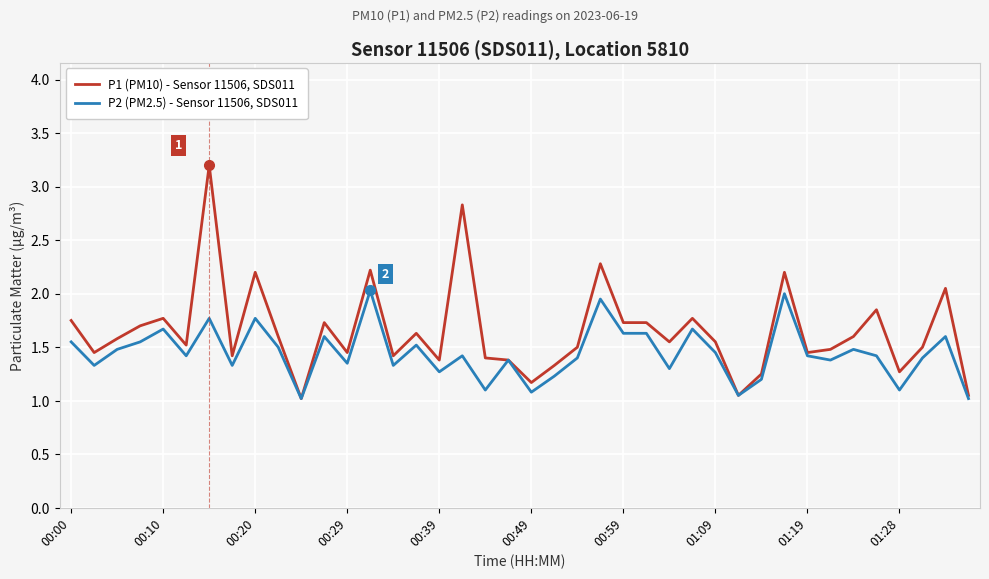

Which series has the widest spread of values?

P1 (PM10) - Sensor 11506, SDS011